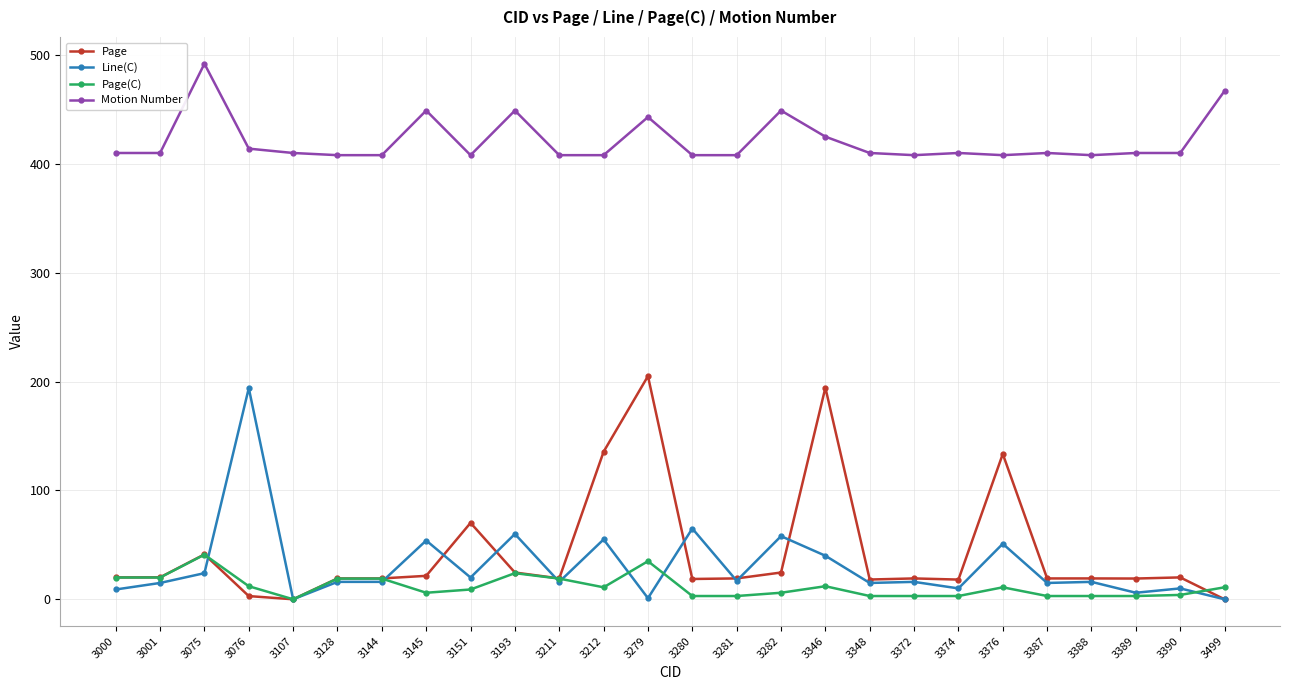

What is the maximum value for Motion Number?

492.0